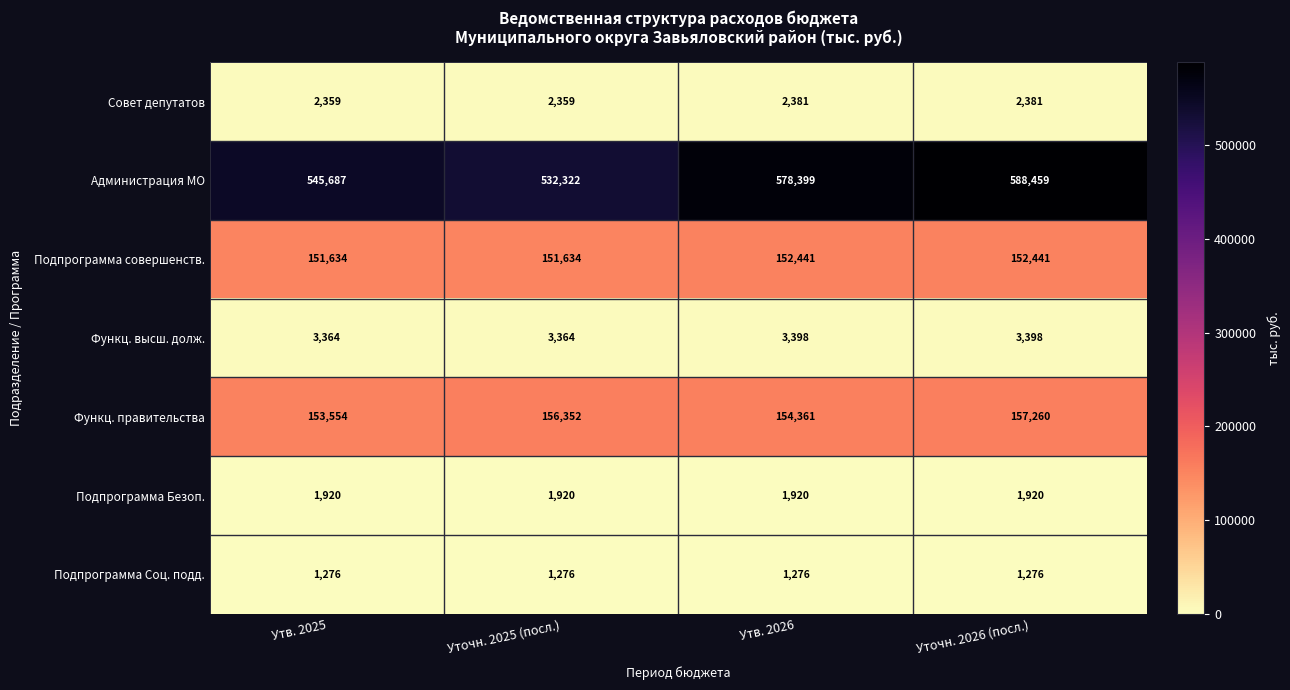

True or false: Подпрограмма Безоп. has a value of 1920 at Уточн. 2025 (посл.).

True